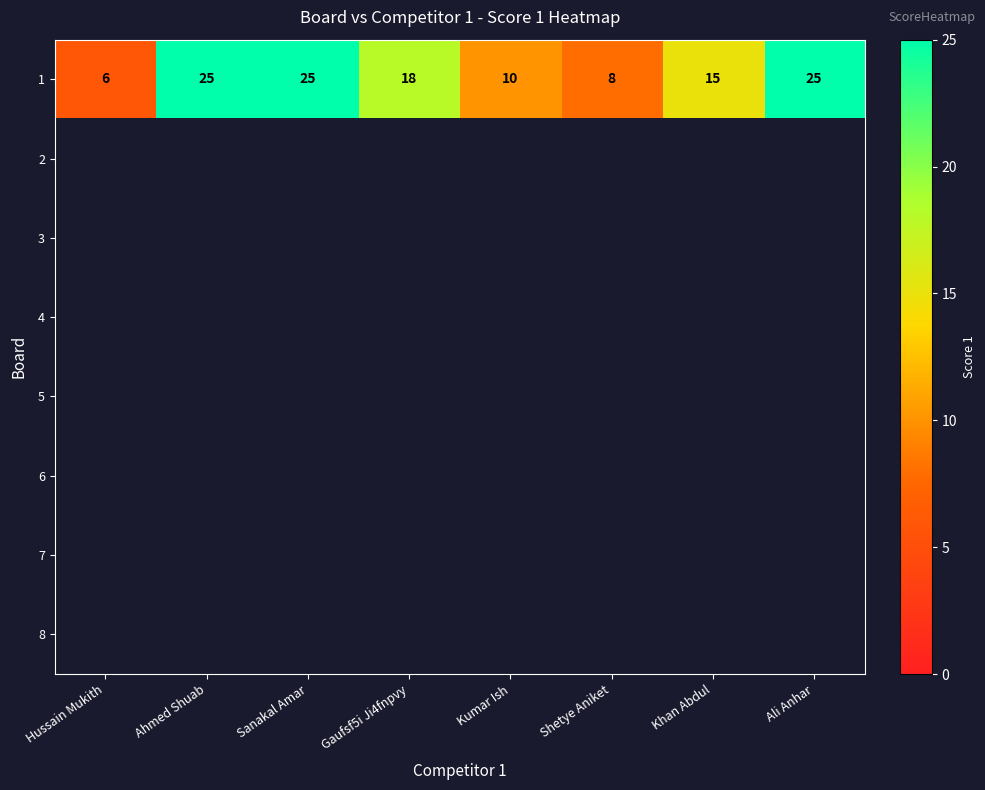

The value of 1 at Ahmed Shuab is 8. True or false?

False